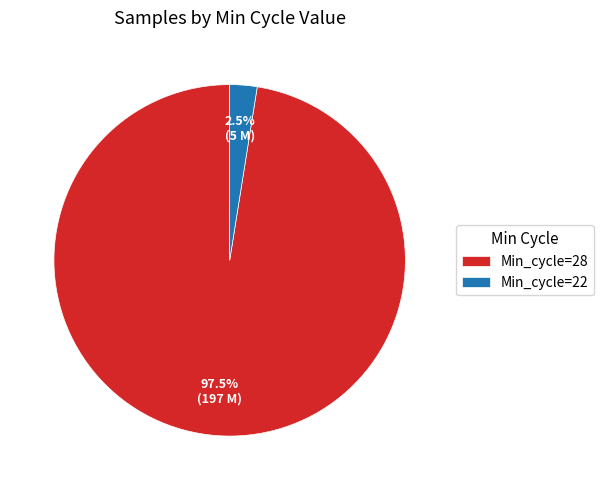

Does any single category account for the majority?

Yes